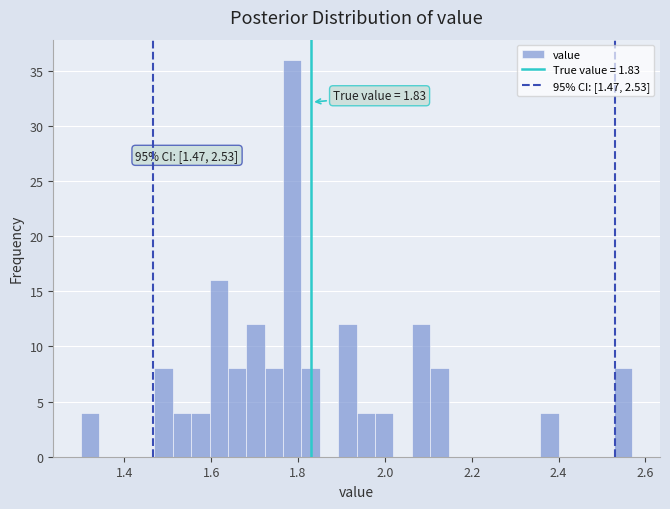

Around what value on the x-axis is the tallest bar? Give the approximate position of its centre, as read against the axis.

1.78